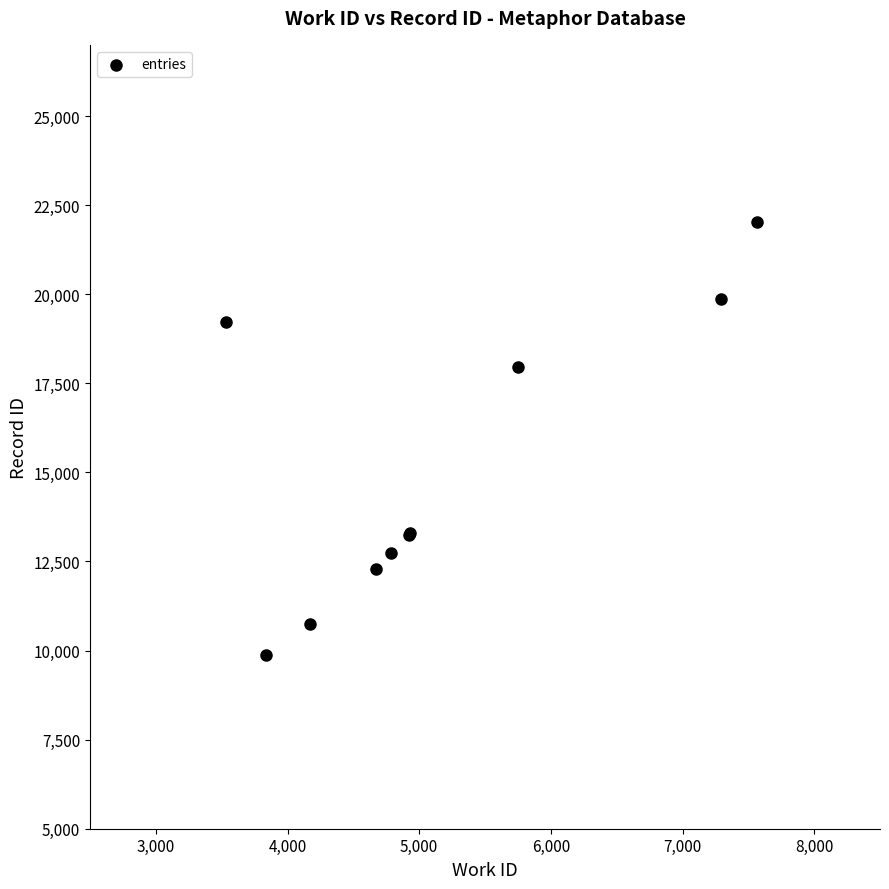

What Y value in the scatter plot is closest to 15944?

17951